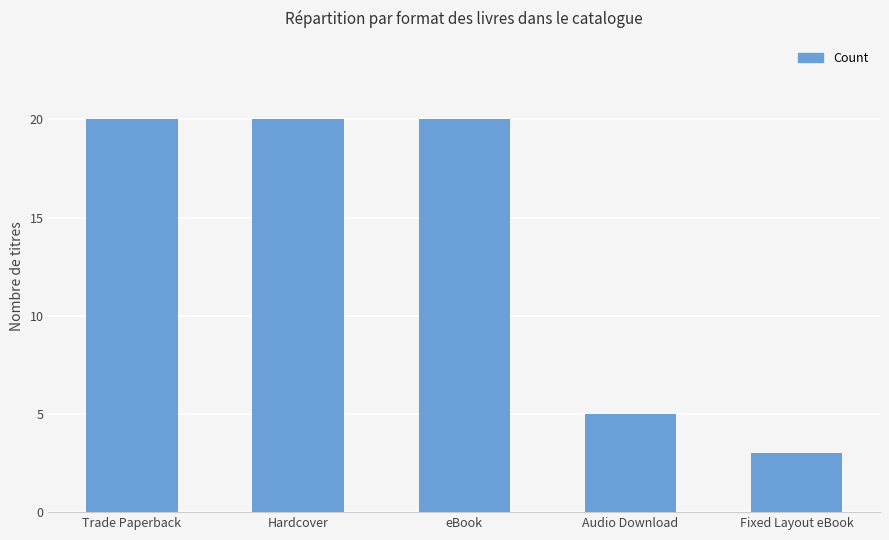

What is the smallest value displayed?

3